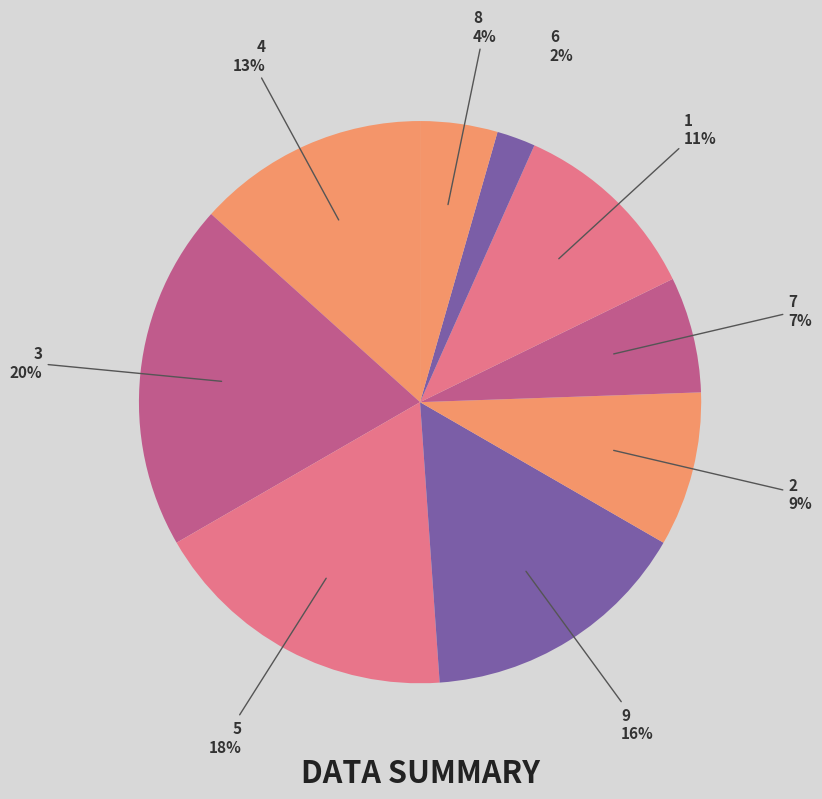

Approximately how many times larger is the value at 2 compared to 9?

0.6